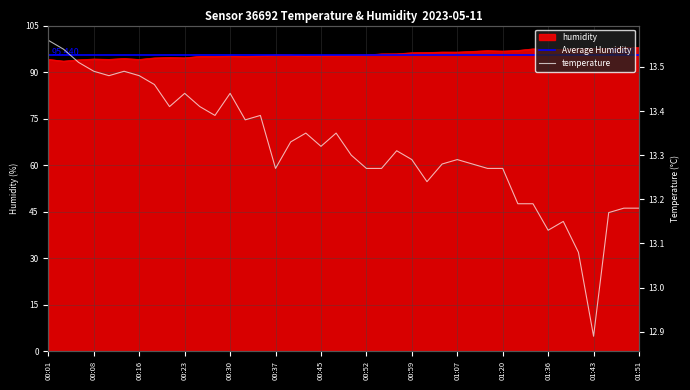

True or false: humidity and temperature intersect in this chart.

False